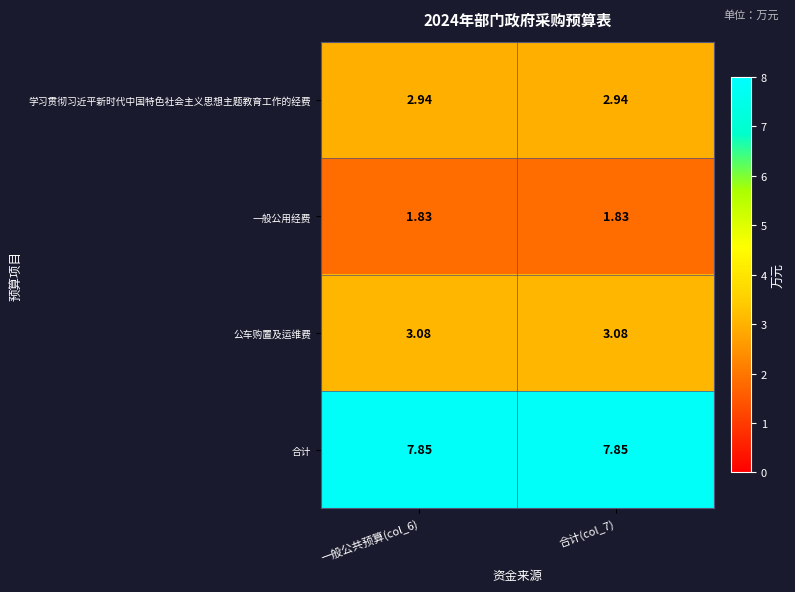

Rank the series by their maximum value, from highest to lowest.

合计, 公车购置及运维费, 学习贯彻习近平新时代中国特色社会主义思想主题教育工作的经费, 一般公用经费